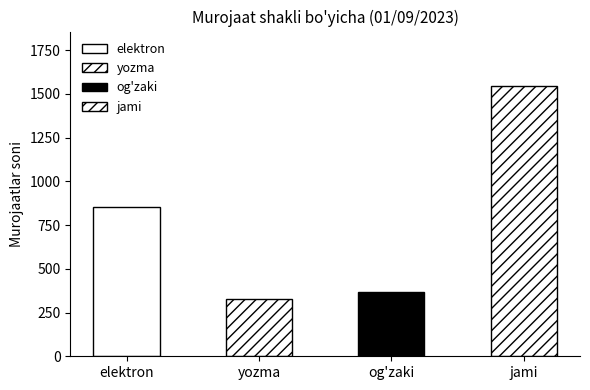

Read the value at og'zaki.

369